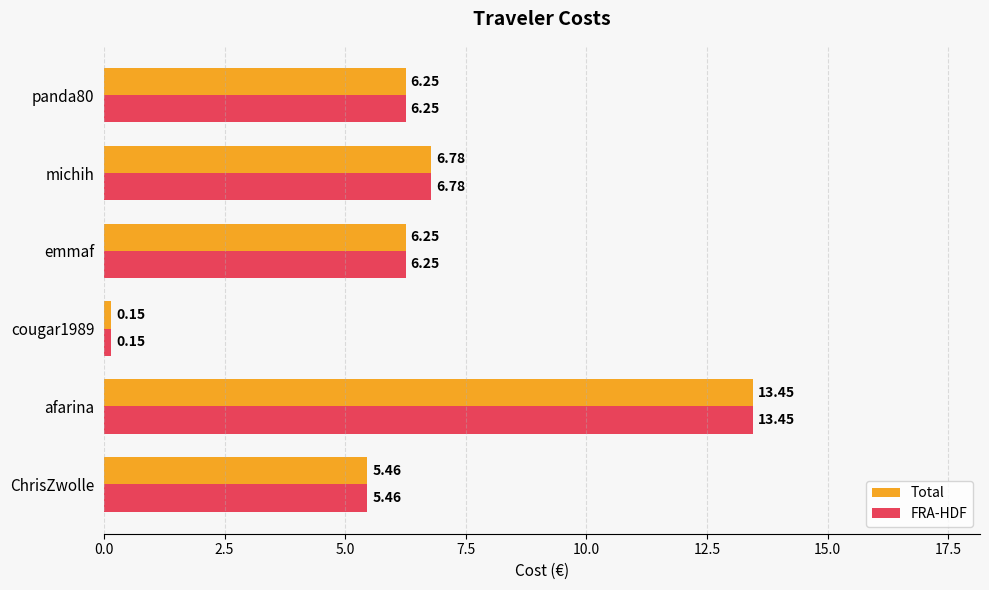

What are all the series names shown in the legend?

Total, FRA-HDF